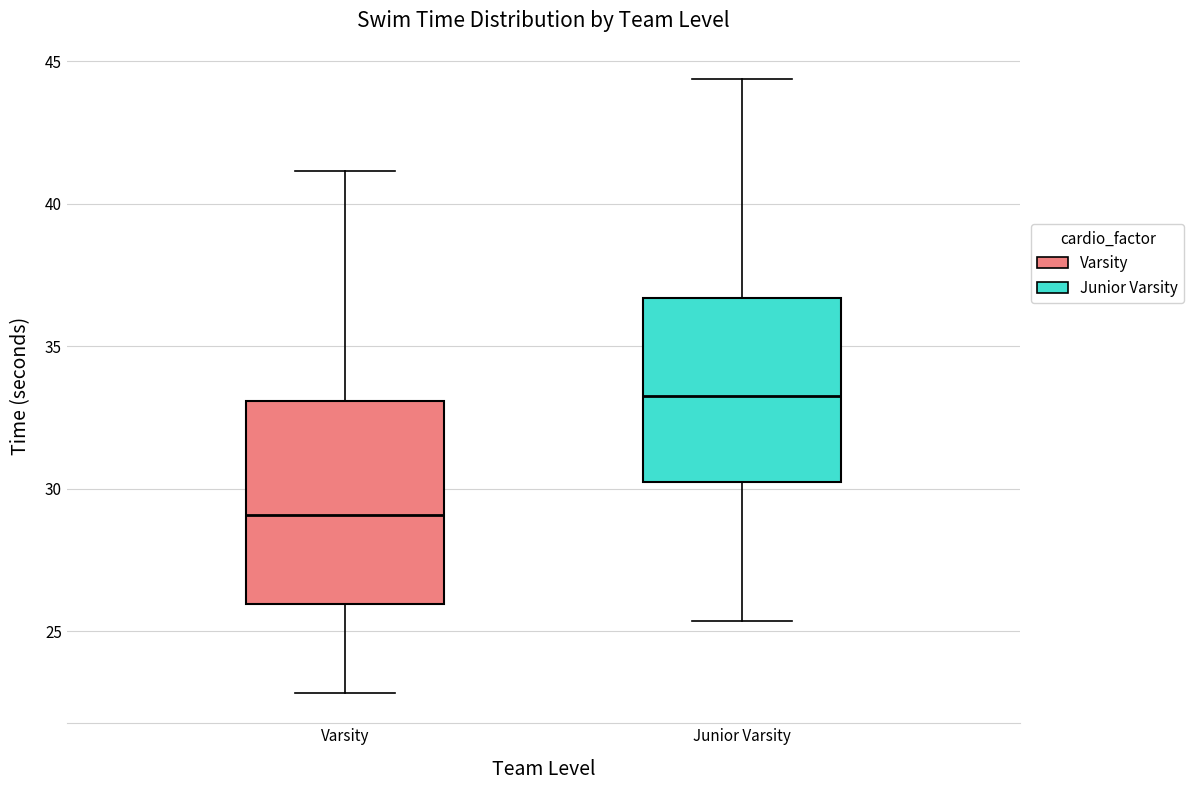

Which box's median line is the lowest?

Varsity